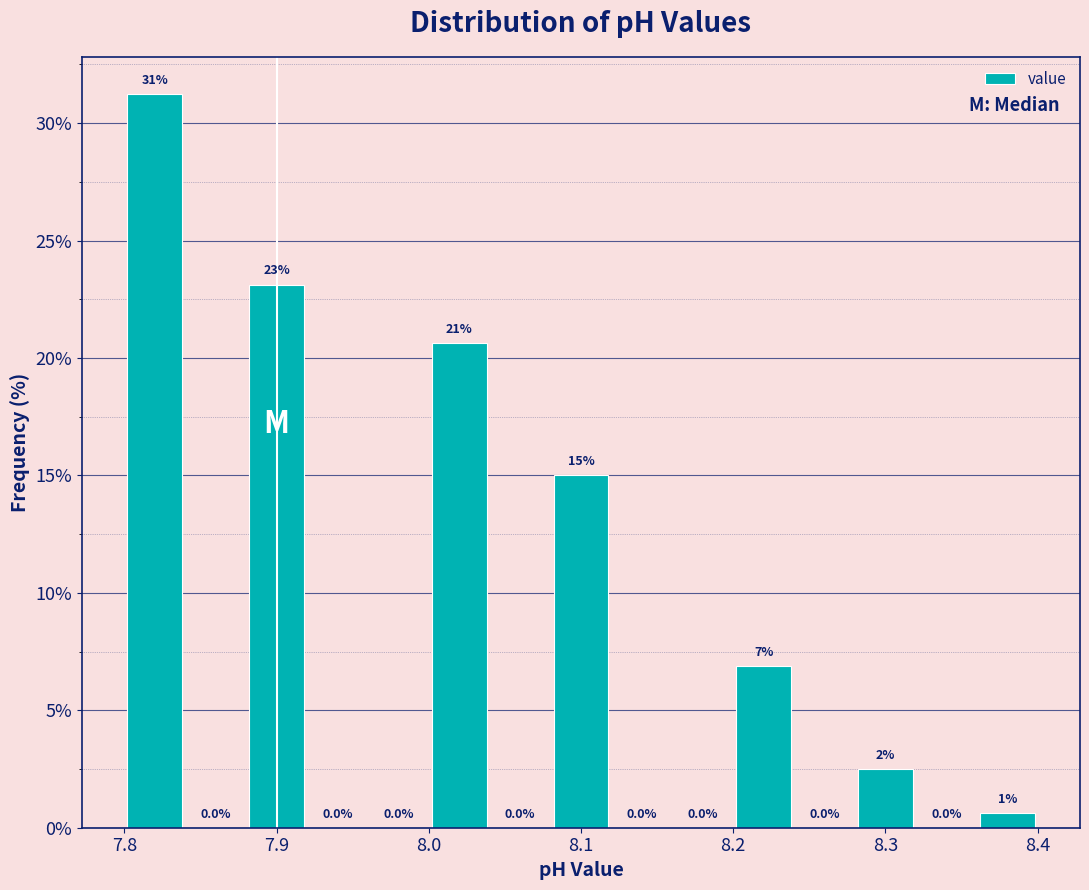

Over which range of the x-axis is the bar tallest?

7.80 to 7.84